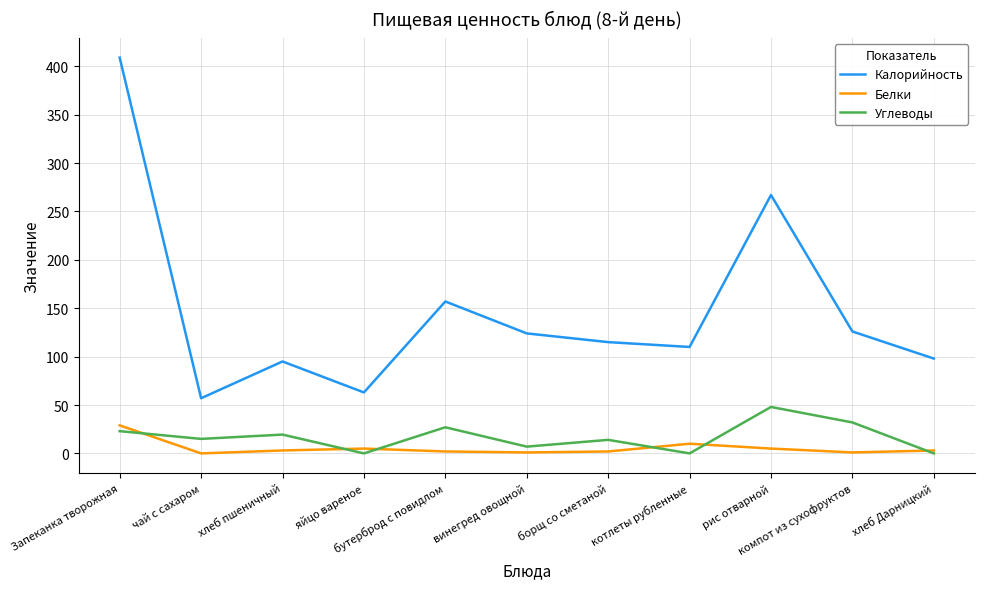

How many lines are shown in the chart?

3